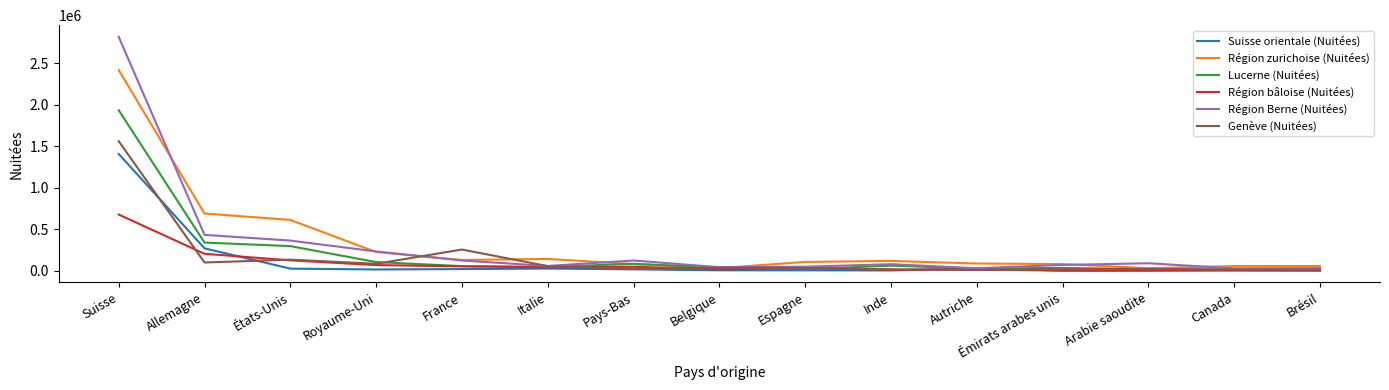

What position from the right is Belgique?

8